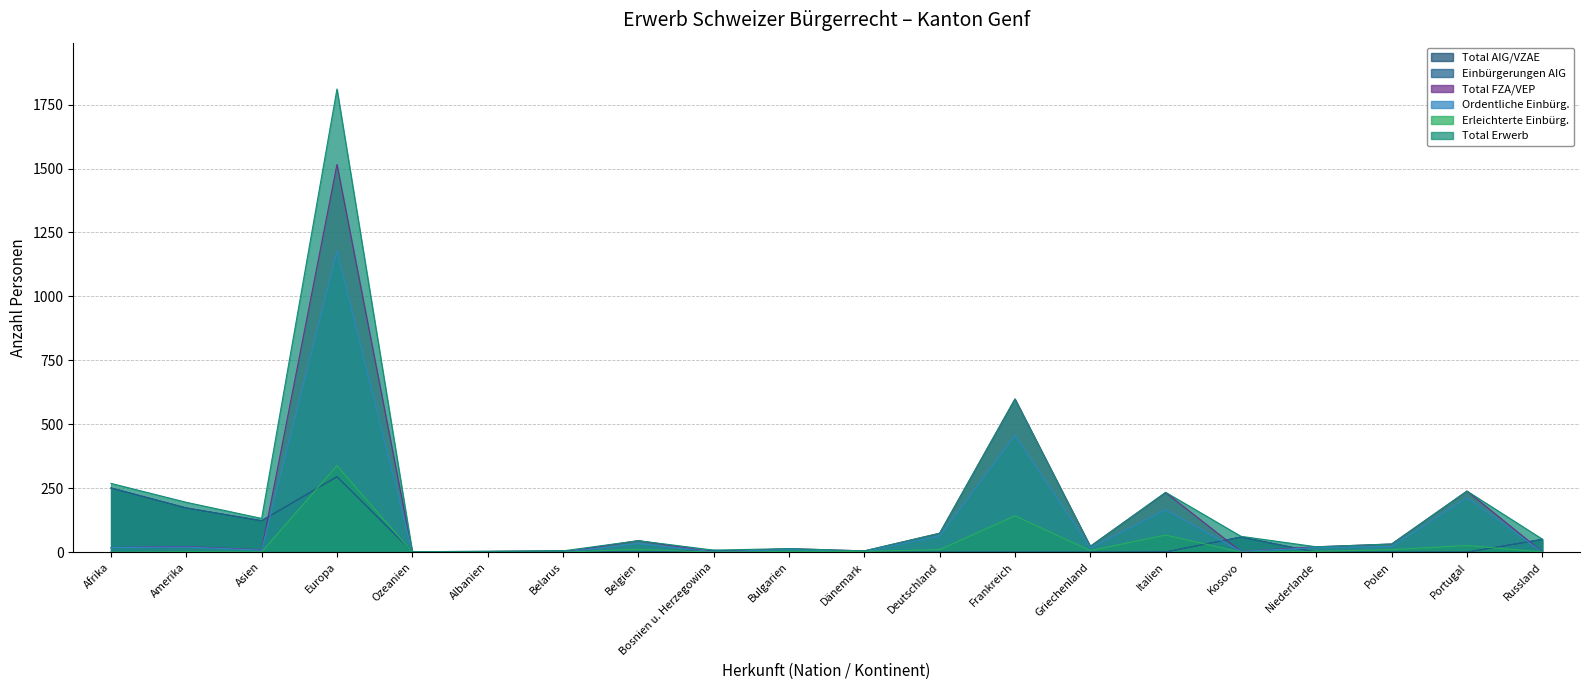

What is the sum of the Ordentliche Einbürg. values at Asien and Europa?

1185